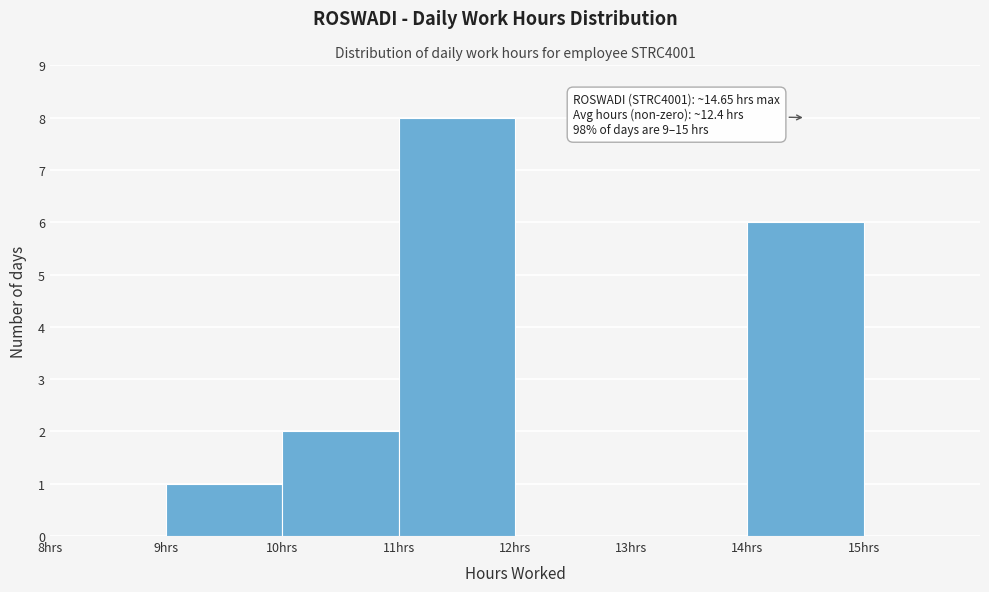

Which range on the x-axis has the tallest bar?

11 to 12